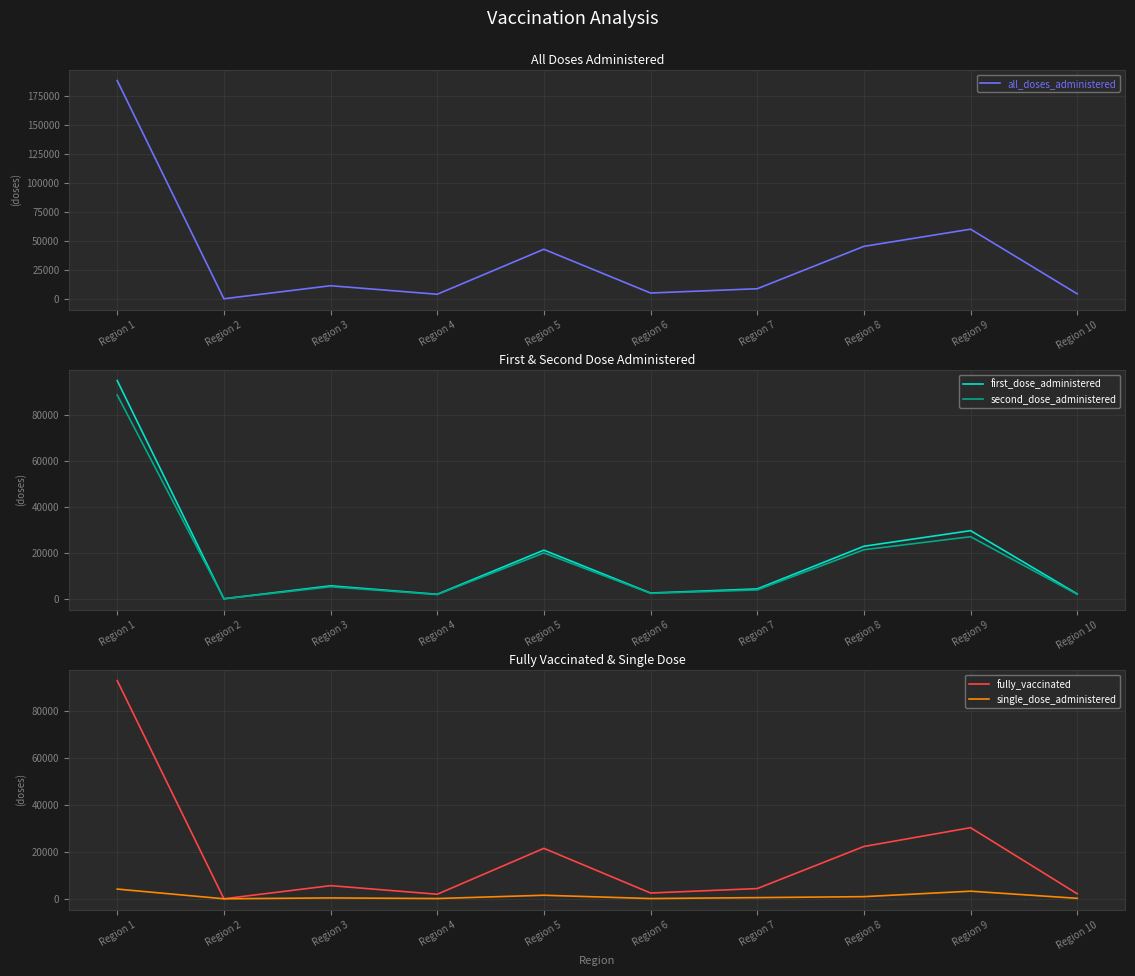

Which series has the largest range (max minus min)?

all_doses_administered